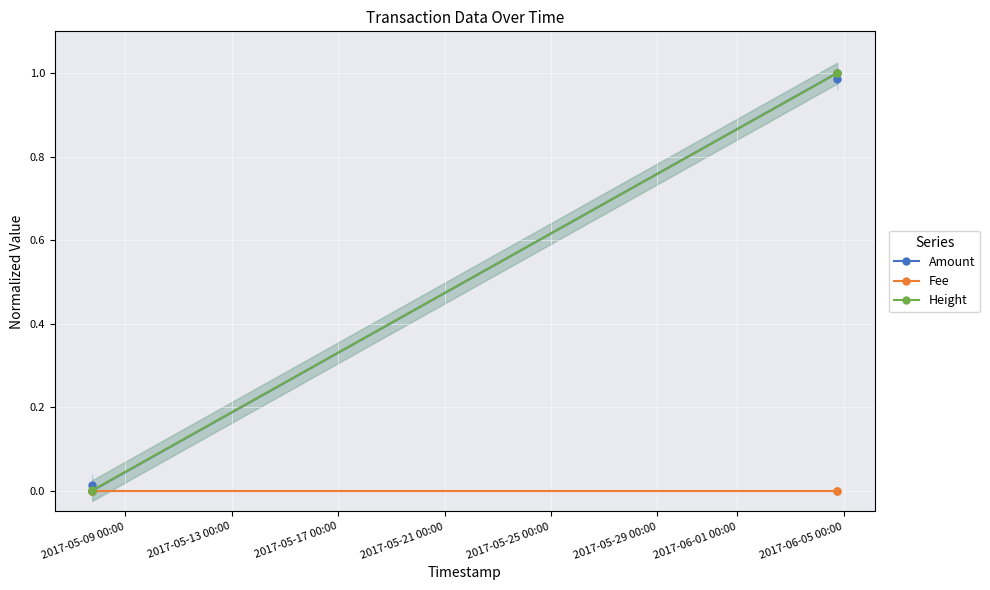

List the series in order of their peak value, lowest first.

Fee, Amount, Height